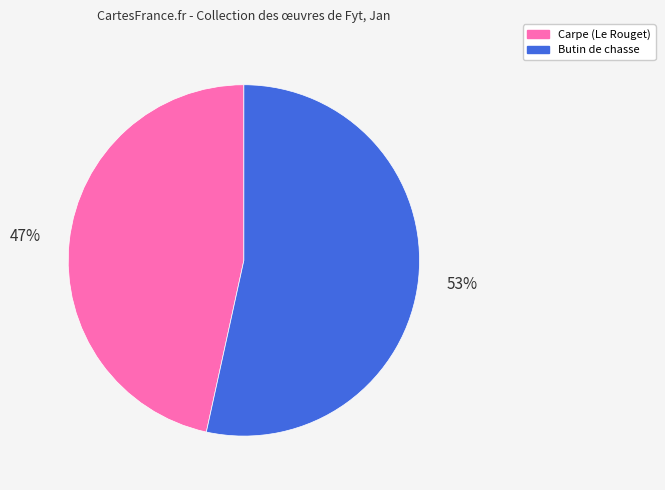

Does any single category account for the majority?

Yes